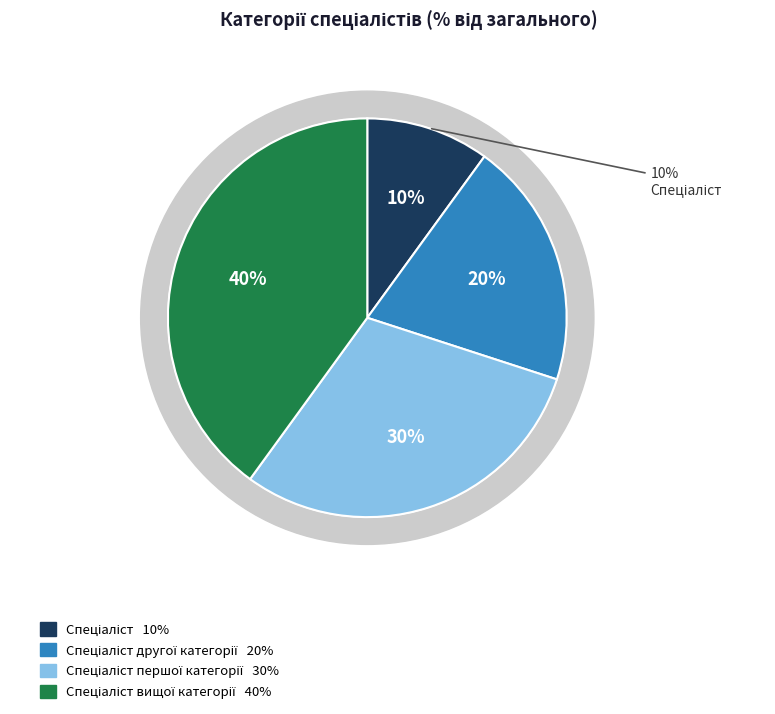

How many segments does this pie chart have?

4